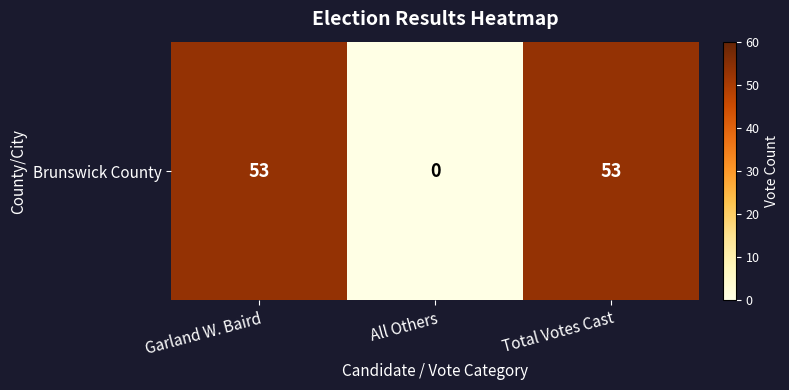

What is the maximum value shown in the chart?

53